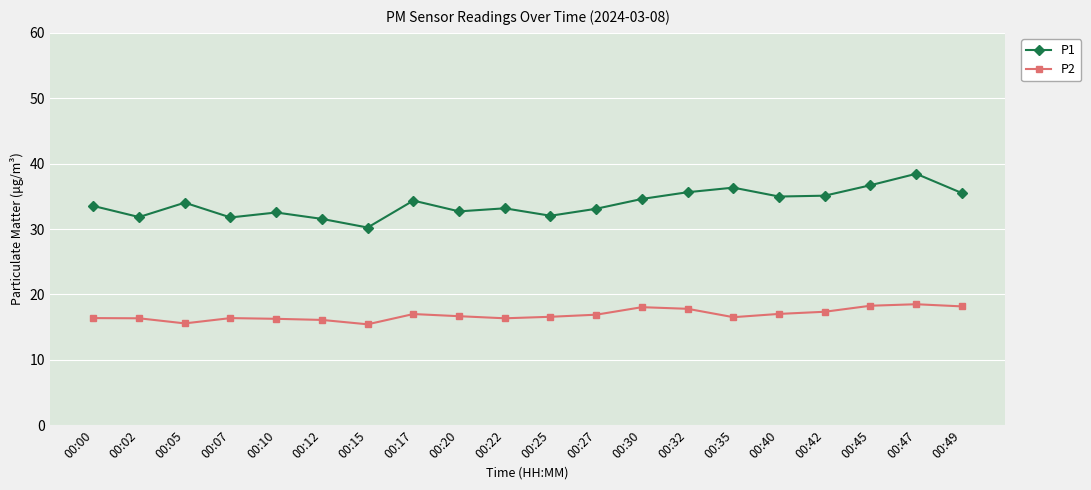

What is the sum of all P2 values?

337.7